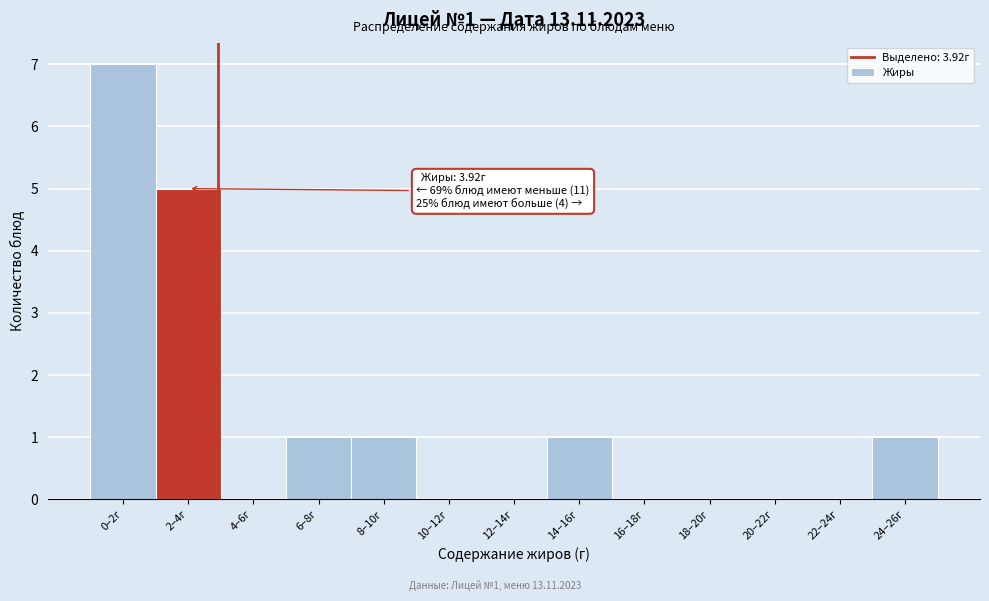

Reading left to right, extract all data points from this chart.

0–2г=7	2–4г=5	4–6г=0	6–8г=1	8–10г=1	10–12г=0	12–14г=0	14–16г=1	16–18г=0	18–20г=0	20–22г=0	22–24г=0	24–26г=1